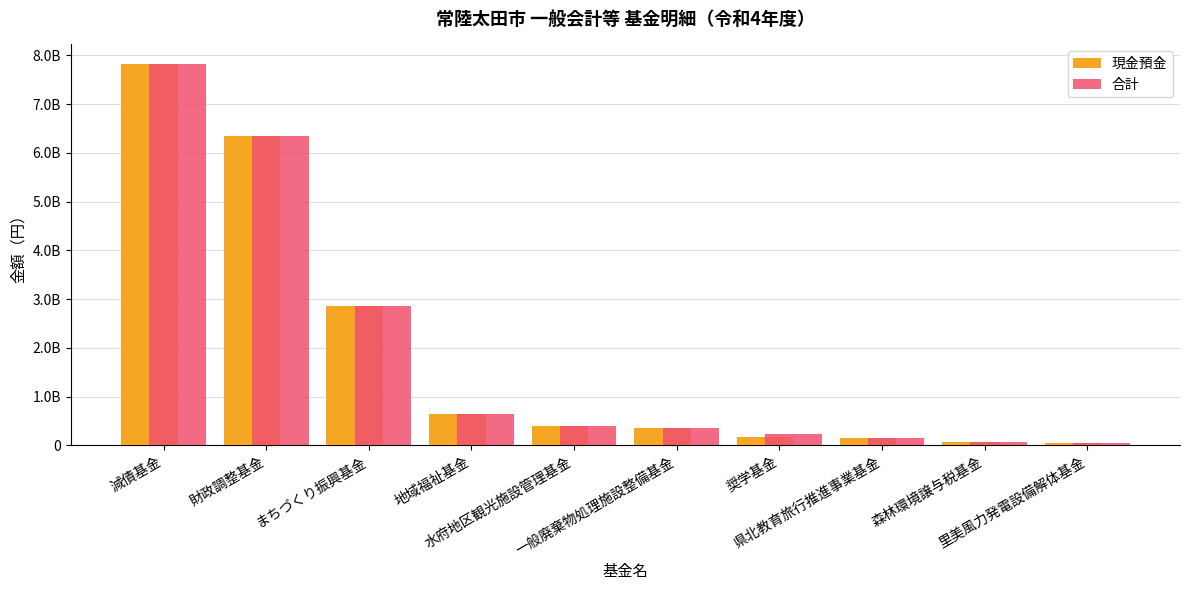

Where does the 合計 series first go above 397172971?

減債基金